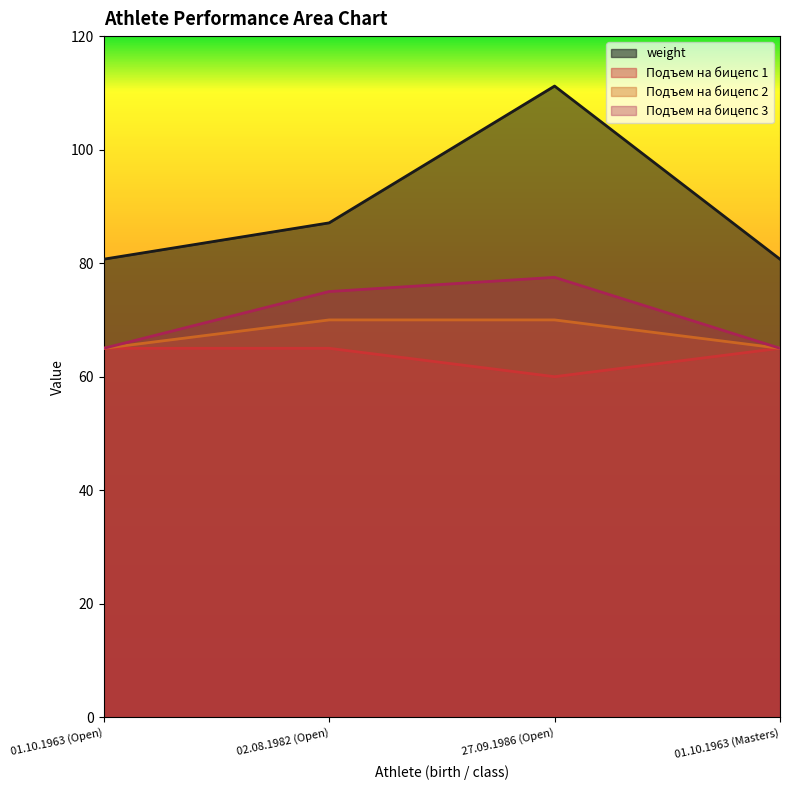

Which series has the largest range (max minus min)?

weight